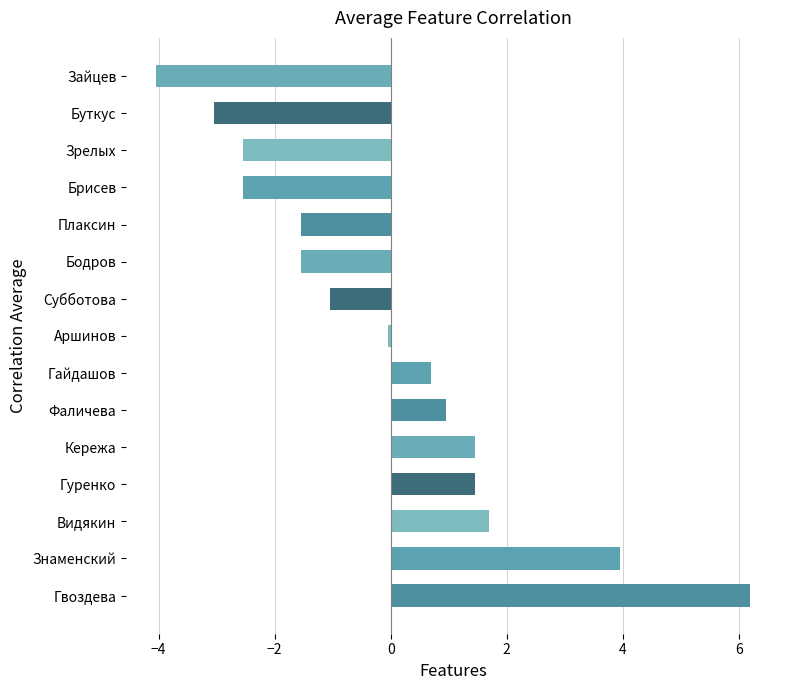

Which label corresponds to the smallest value in the chart?

Зайцев